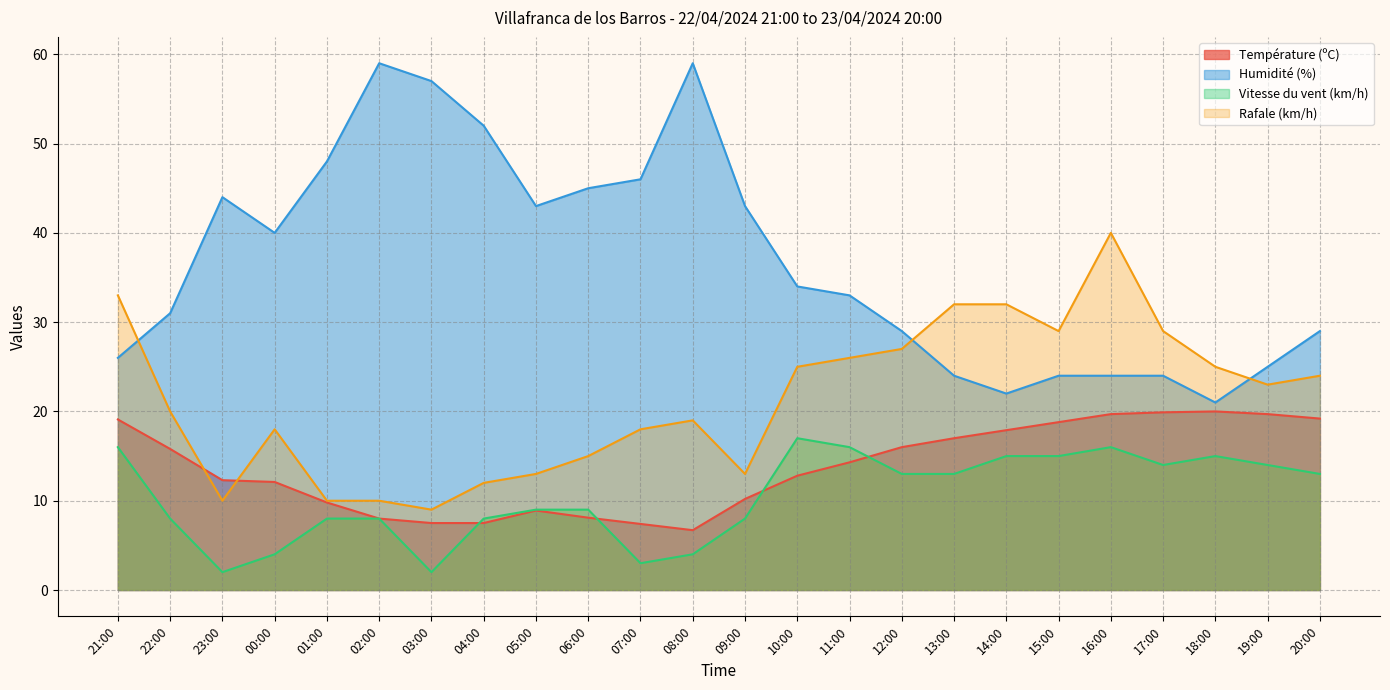

How many series are shown in this chart?

4